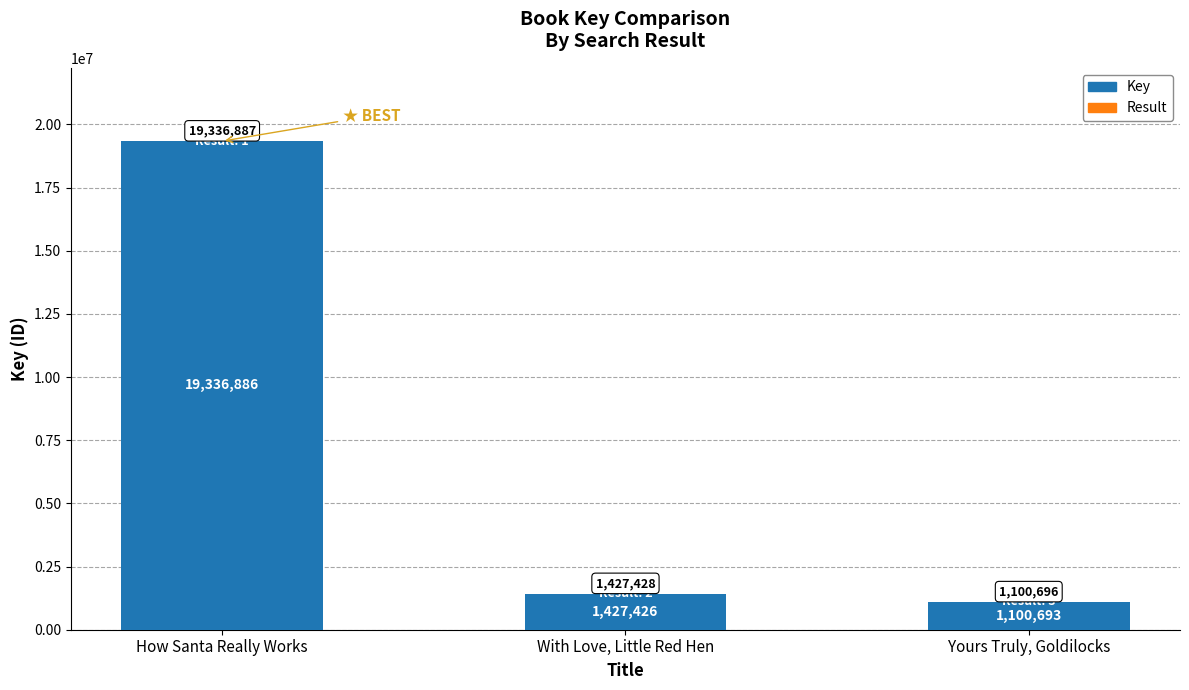

Is it true that Key equals 1100693 at Yours Truly, Goldilocks?

True